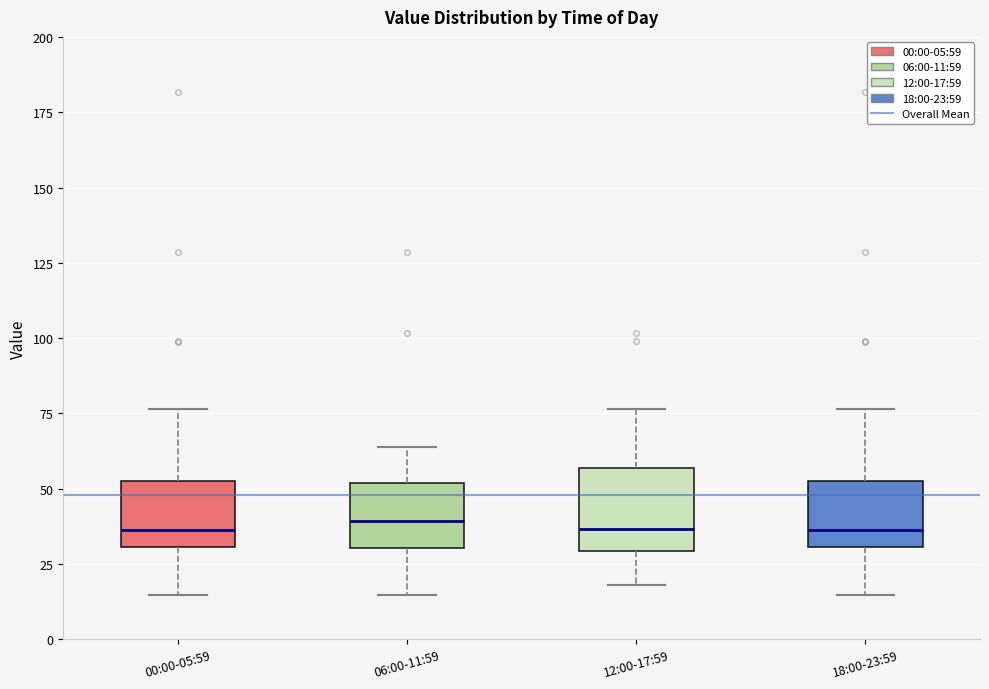

Reading left to right, read every box against the y-axis: the position of its median line, the range the box covers, and the ends of its whiskers. The values are not printed on the chart, so give them approximately, as read against the axis.

00:00-05:59: median 35, box 30 to 55, whiskers 15 to 75
06:00-11:59: median 40, box 30 to 50, whiskers 15 to 65
12:00-17:59: median 35, box 30 to 55, whiskers 20 to 75
18:00-23:59: median 35, box 30 to 55, whiskers 15 to 75